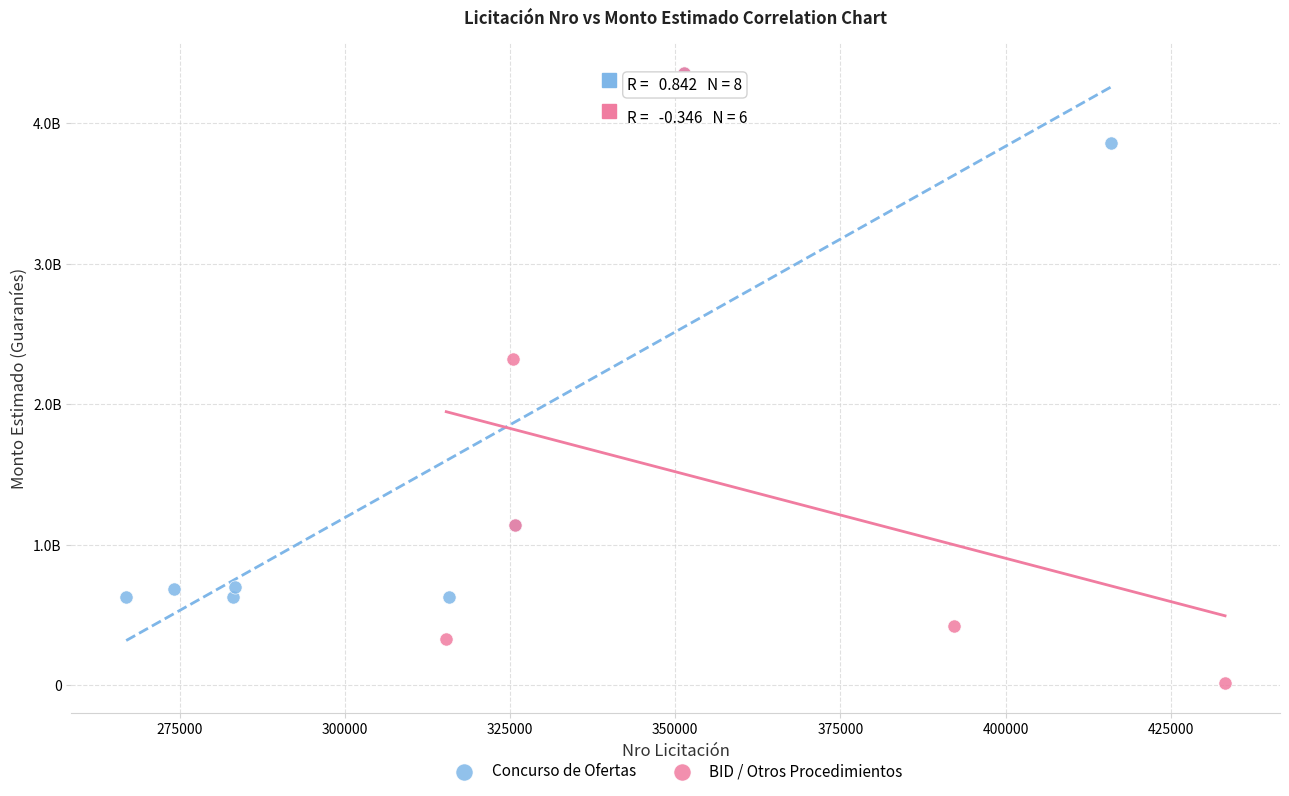

Which series has the largest Y range (max minus min)?

BID / Otros Procedimientos